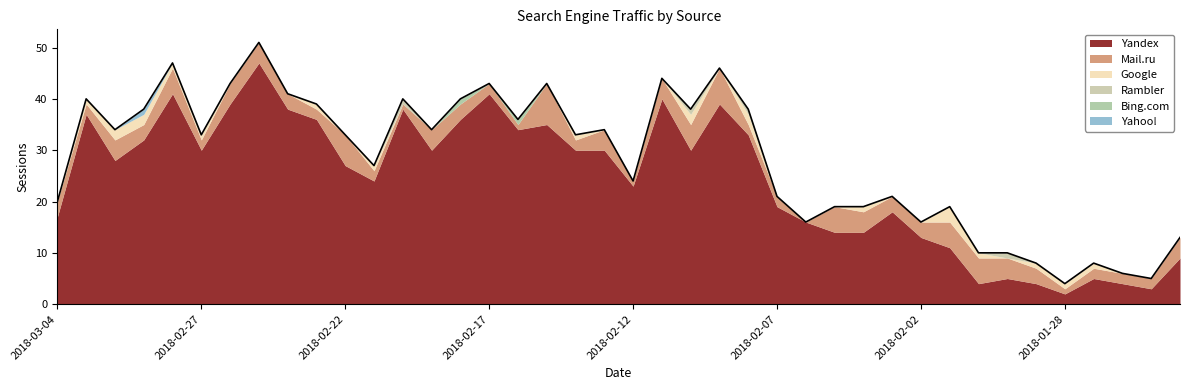

What is the total value across all series at 2018-02-21?

27